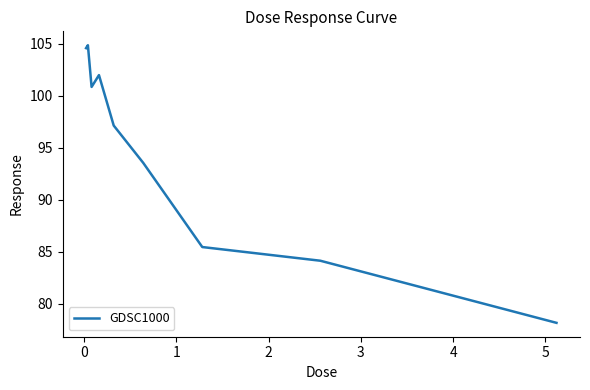

Reading right to left, transcribe all the data shown in this chart.

78.2	84.1	85.4	93.5	97.1	102.0	100.8	104.9	104.6